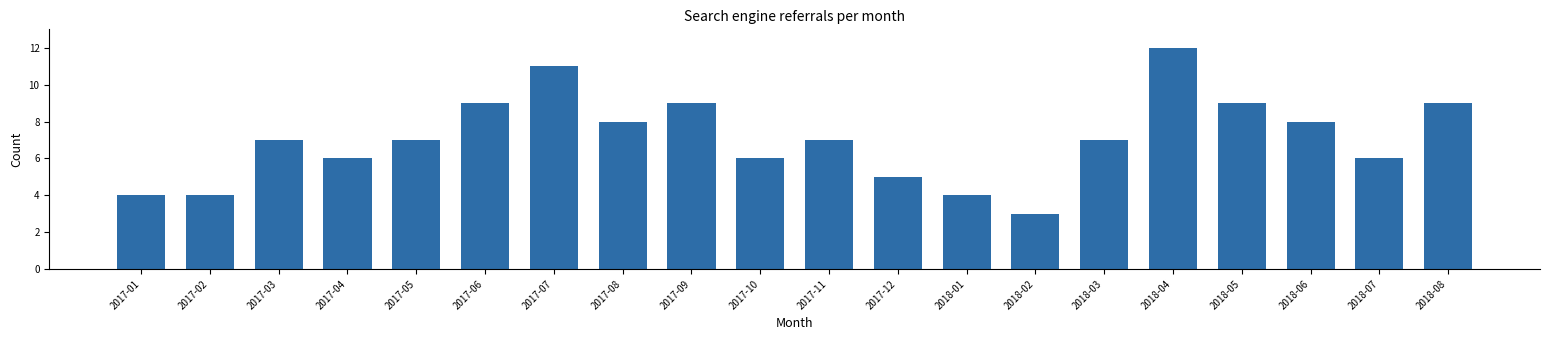

What is the difference between the maximum and minimum values?

9